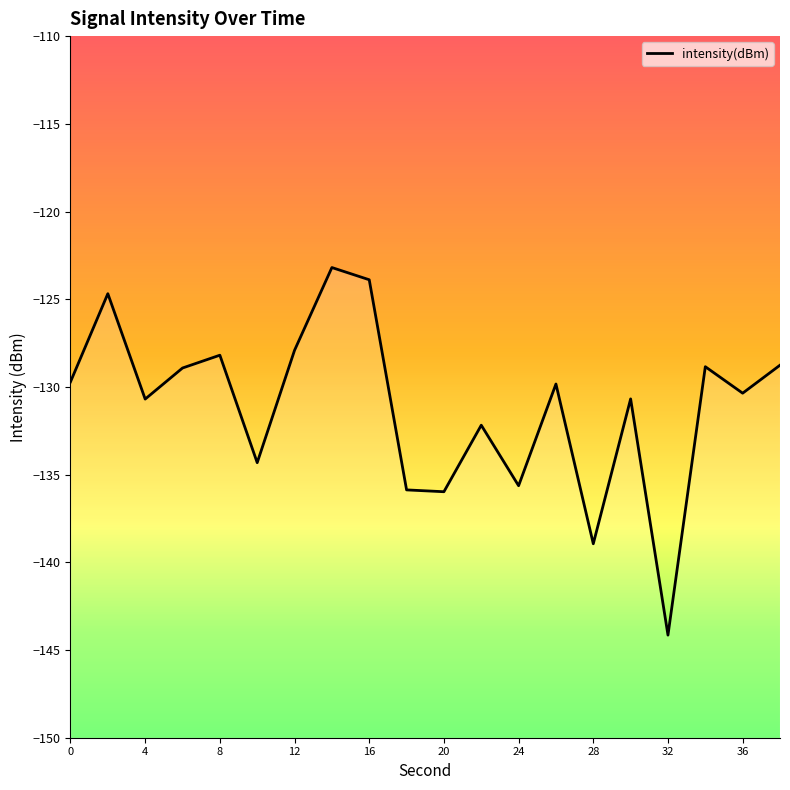

Reading right to left, what are all the values shown in this chart?

-128.8	-130.4	-128.8	-144.2	-130.7	-138.9	-129.8	-135.6	-132.2	-136.0	-135.9	-123.9	-123.2	-127.9	-134.3	-128.2	-128.9	-130.7	-124.7	-129.7